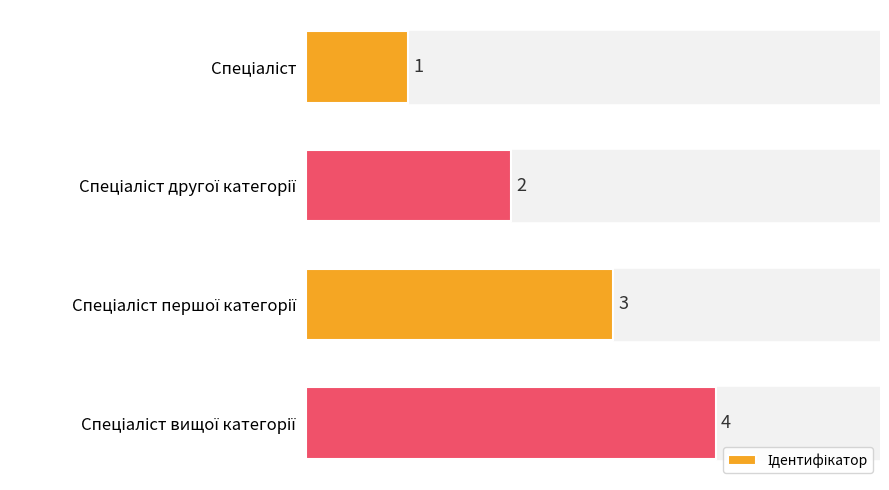

What is the value of the 3rd bar from the top?

3